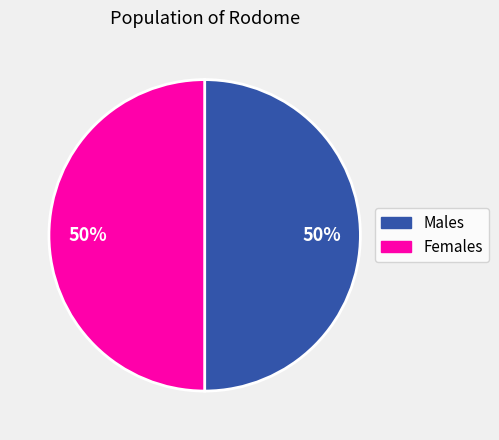

To the nearest percent, what is the average slice percentage?

50%